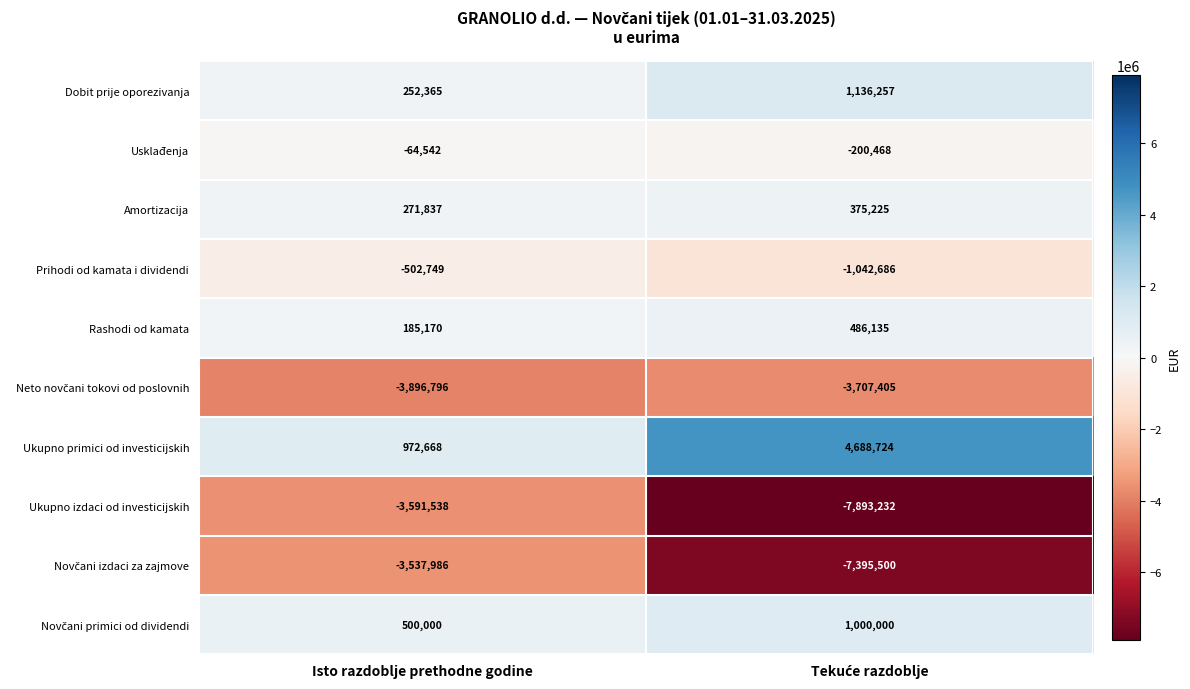

What is the maximum value shown in the chart?

4688724